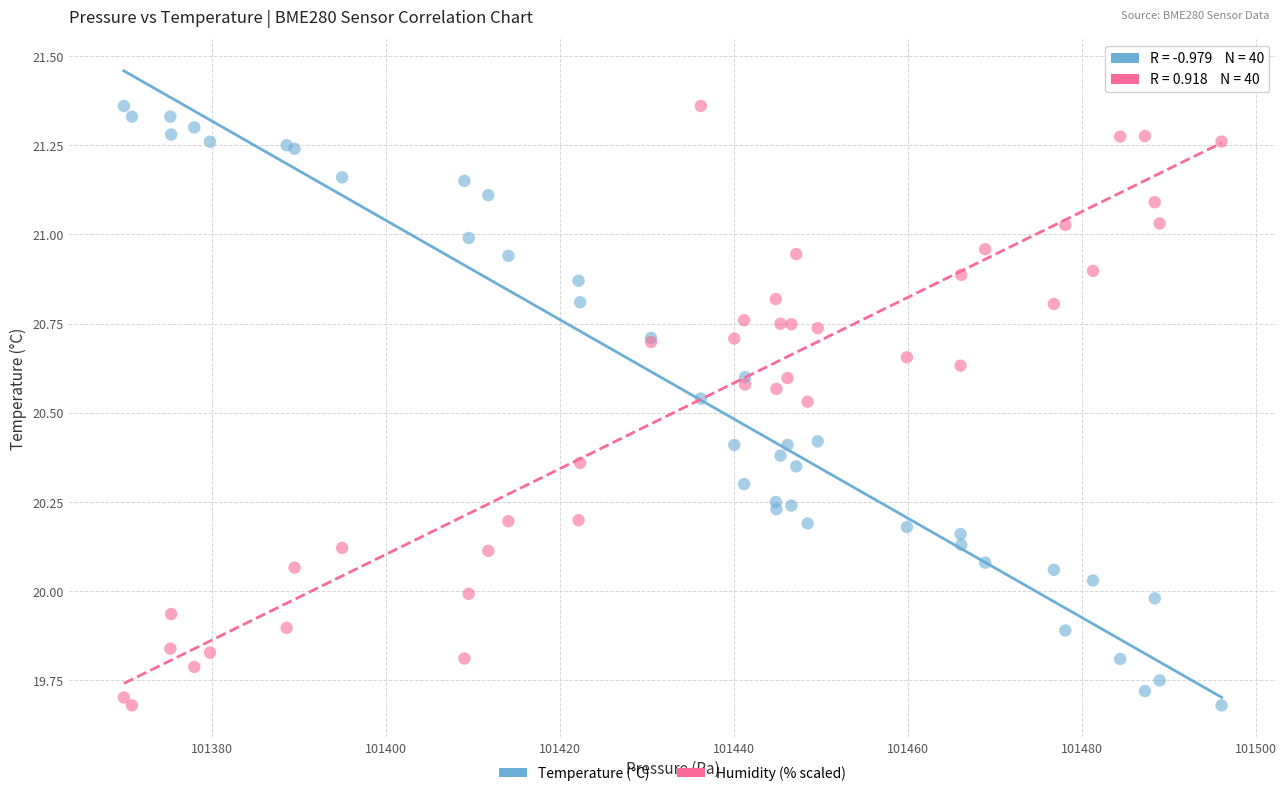

What is the X range (max minus min) for the scatter plot?

126.2